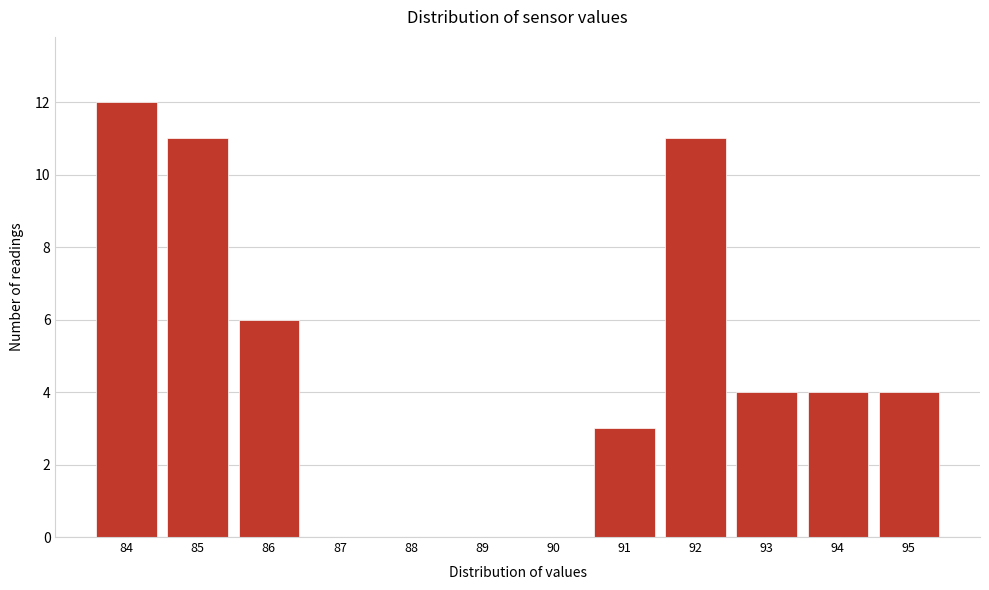

Reading left to right, list every bar in this chart as the range it spans on the x-axis followed by its height. The values are not printed on the chart, so give them approximately, as read against the axis.

83.5 to 84.5: 12
84.5 to 85.5: 11
85.5 to 86.5: 6
86.5 to 87.5: 0
87.5 to 88.5: 0
88.5 to 89.5: 0
89.5 to 90.5: 0
90.5 to 91.5: 3
91.5 to 92.5: 11
92.5 to 93.5: 4
93.5 to 94.5: 4
94.5 to 95.5: 4